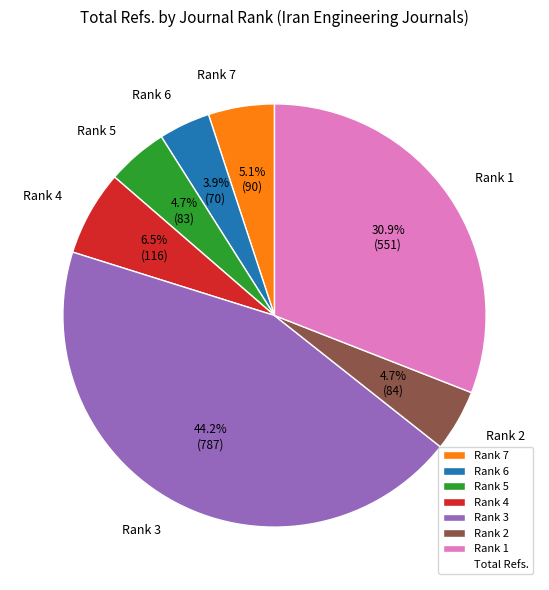

How many segments does this pie chart have?

7